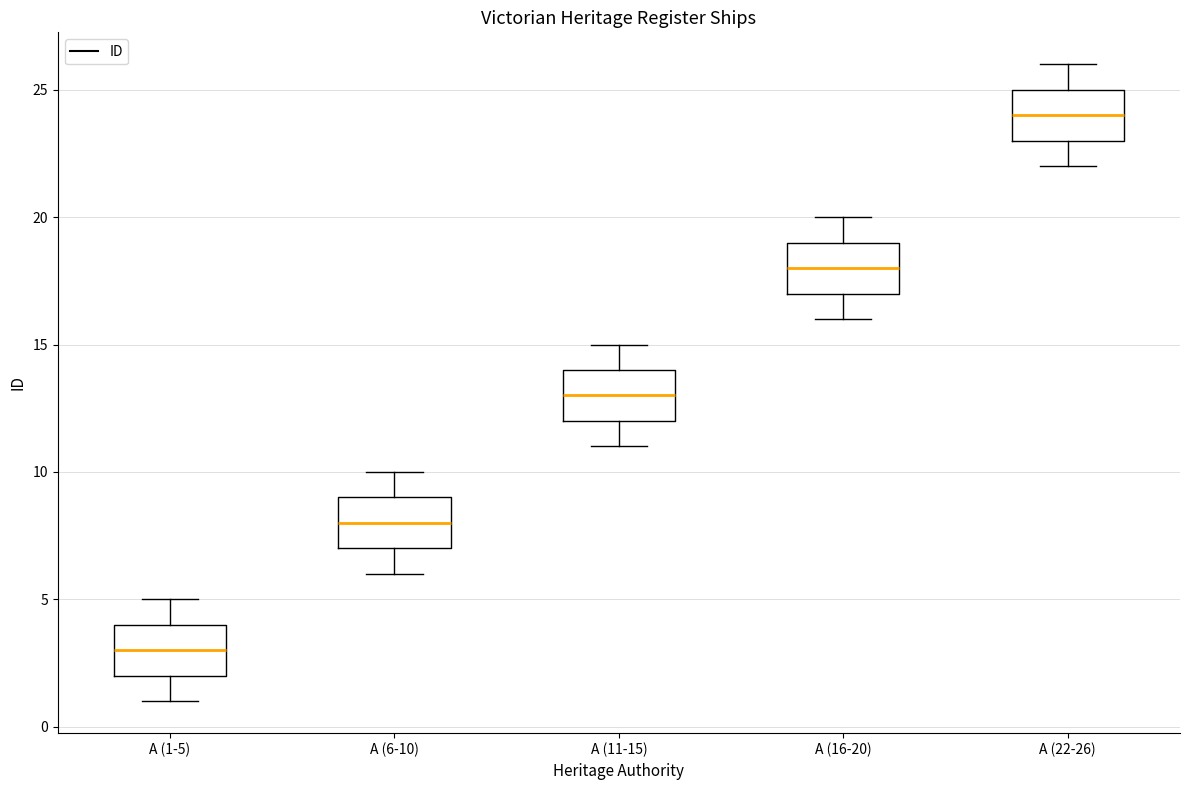

Where does the upper whisker of the box for A (11-15) end on the y-axis? The values are not printed on the chart, so give them approximately, as read against the axis.

15